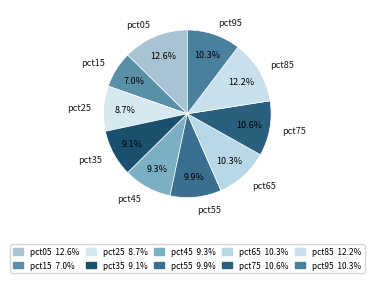

Is it true that pct35 is 9% of the pie?

True